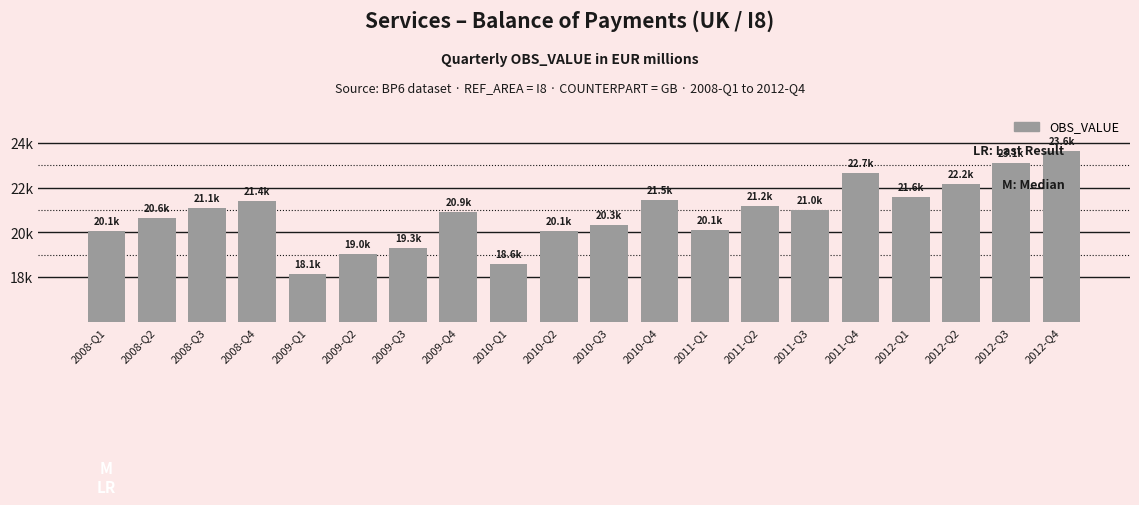

True or false: the data shows 36940.8 at 2012-Q2.

False